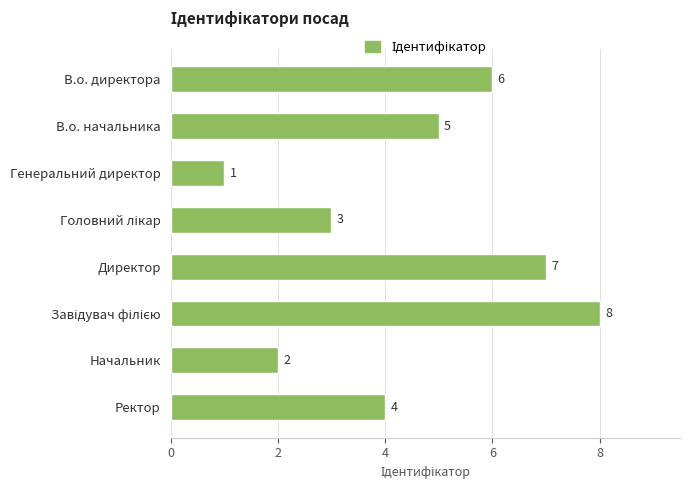

What is the sum of the values at В.о. директора and В.о. начальника?

11